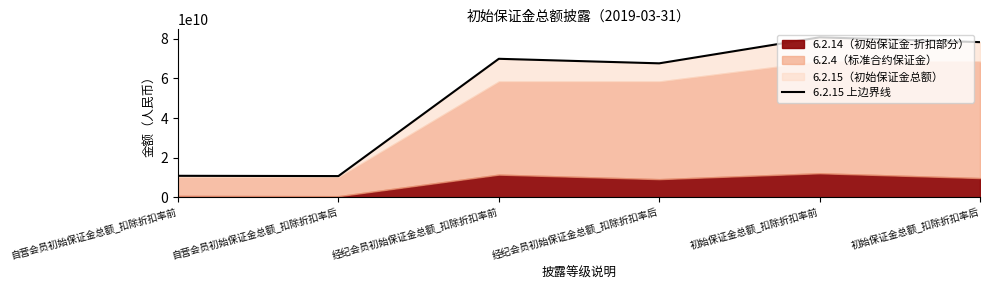

What is the difference between the values at 自营会员初始保证金总额_扣除折扣率前 and 初始保证金总额_扣除折扣率后?

67452740421.2